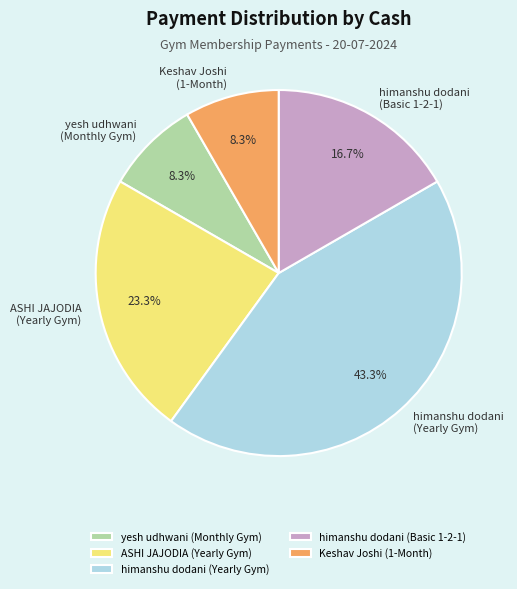

Approximately how many times larger is the value at himanshu dodani (Yearly Gym) compared to Keshav Joshi (1-Month)?

5.2